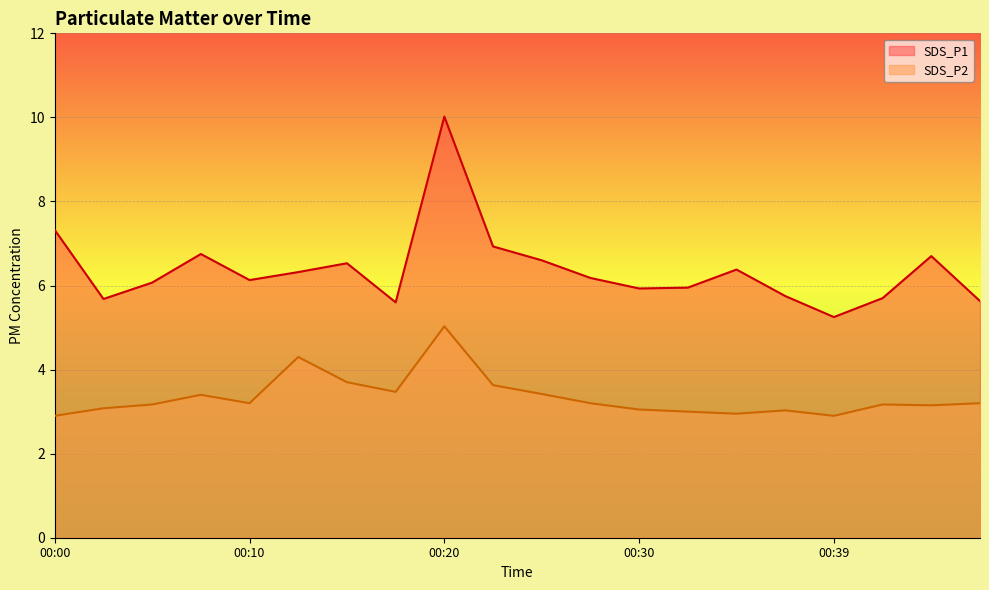

What is the minimum value for SDS_P1?

5.2